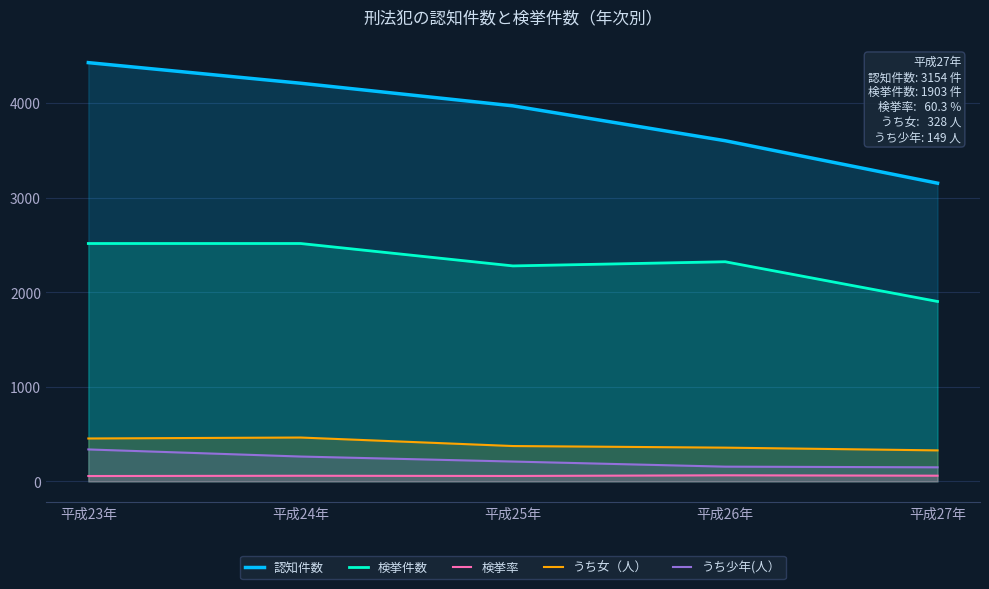

True or false: 検挙率 has a value of 88.9 at 平成23年.

False